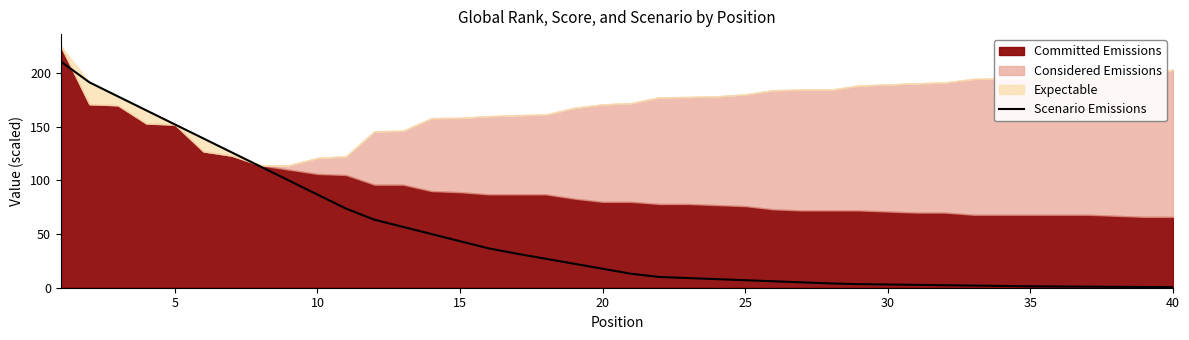

The Scenario Emissions series shows 7.0 at 25. True or false?

True